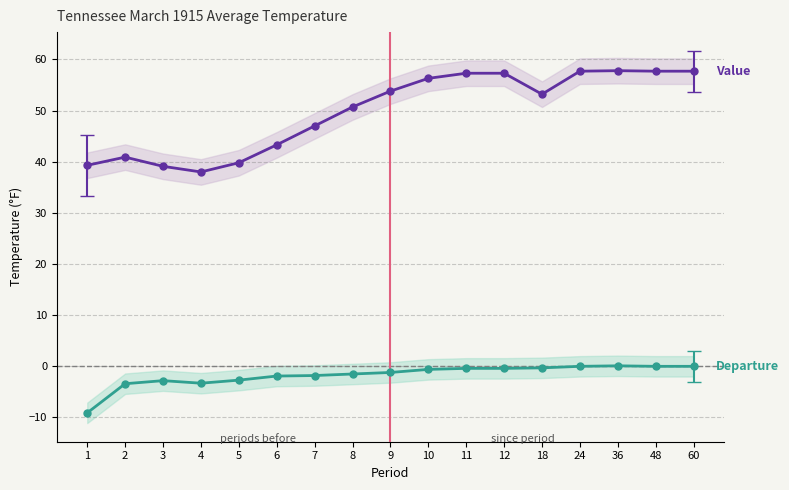

What is the maximum value shown in the chart?

57.8